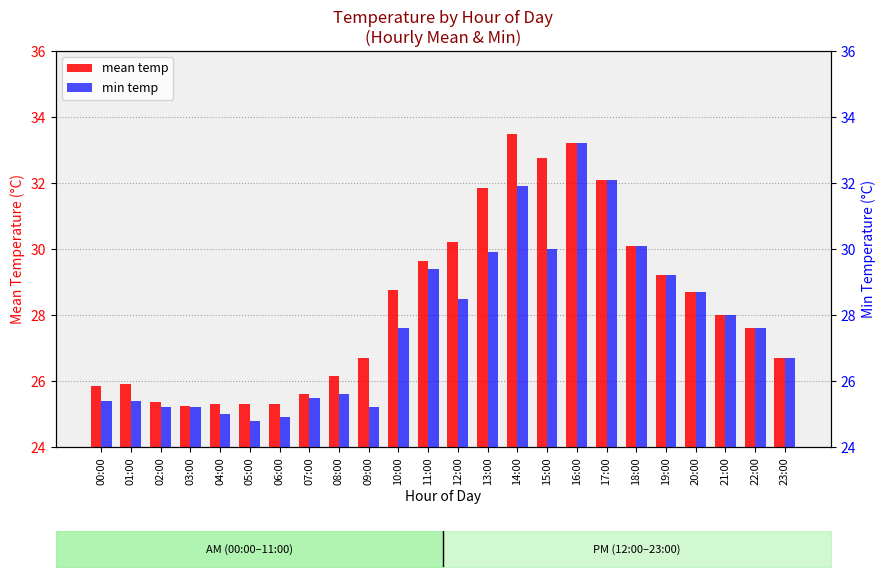

Reading left to right, what are all the values shown in this chart?

mean temp: 00:00=25.9	01:00=25.9	02:00=25.4	03:00=25.2	04:00=25.3	05:00=25.3	06:00=25.3	07:00=25.6	08:00=26.1	09:00=26.7	10:00=28.8	11:00=29.6	12:00=30.2	13:00=31.9	14:00=33.5	15:00=32.8	16:00=33.2	17:00=32.1	18:00=30.1	19:00=29.2	20:00=28.7	21:00=28.0	22:00=27.6	23:00=26.7
min temp: 00:00=25.4	01:00=25.4	02:00=25.2	03:00=25.2	04:00=25.0	05:00=24.8	06:00=24.9	07:00=25.5	08:00=25.6	09:00=25.2	10:00=27.6	11:00=29.4	12:00=28.5	13:00=29.9	14:00=31.9	15:00=30.0	16:00=33.2	17:00=32.1	18:00=30.1	19:00=29.2	20:00=28.7	21:00=28.0	22:00=27.6	23:00=26.7